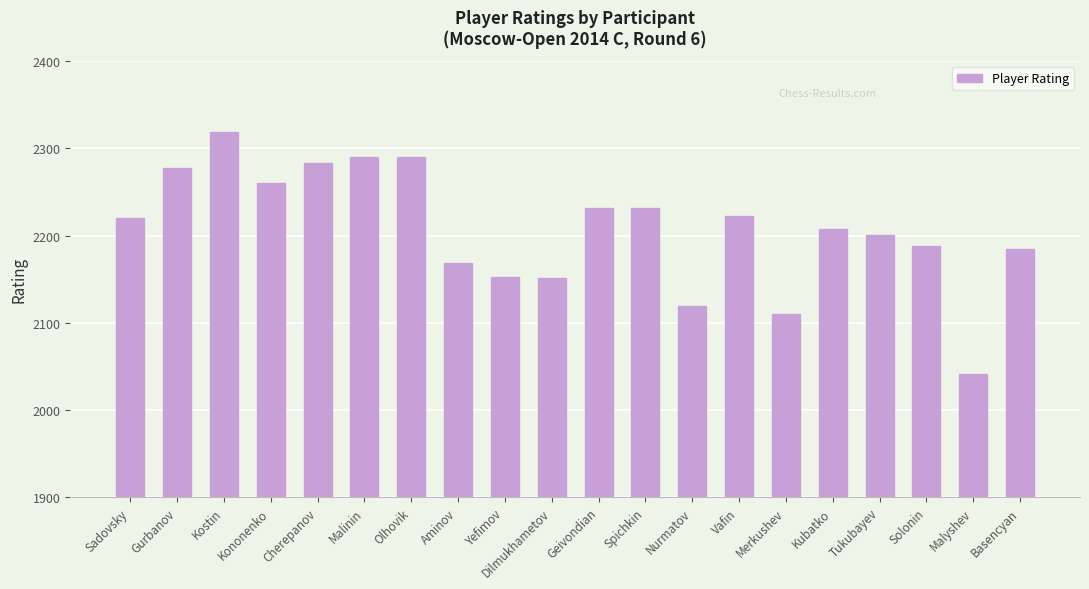

What position from the left is Kononenko?

4